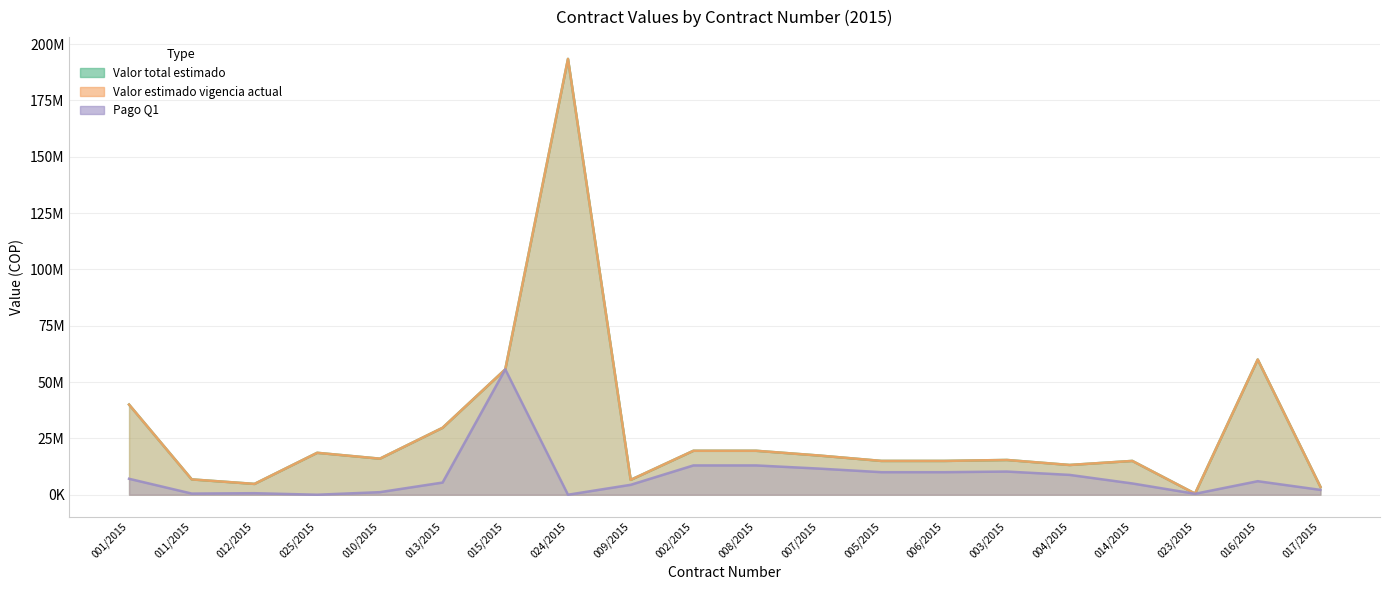

Between 009/2015 and 010/2015, which is larger?

010/2015